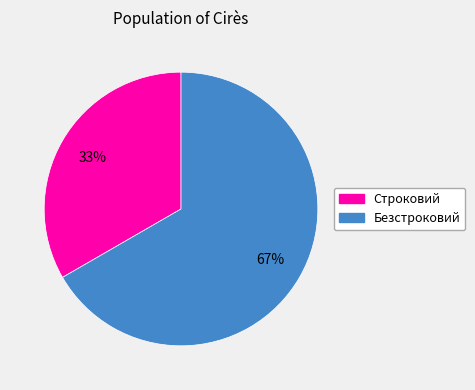

How many segments does this pie chart have?

2